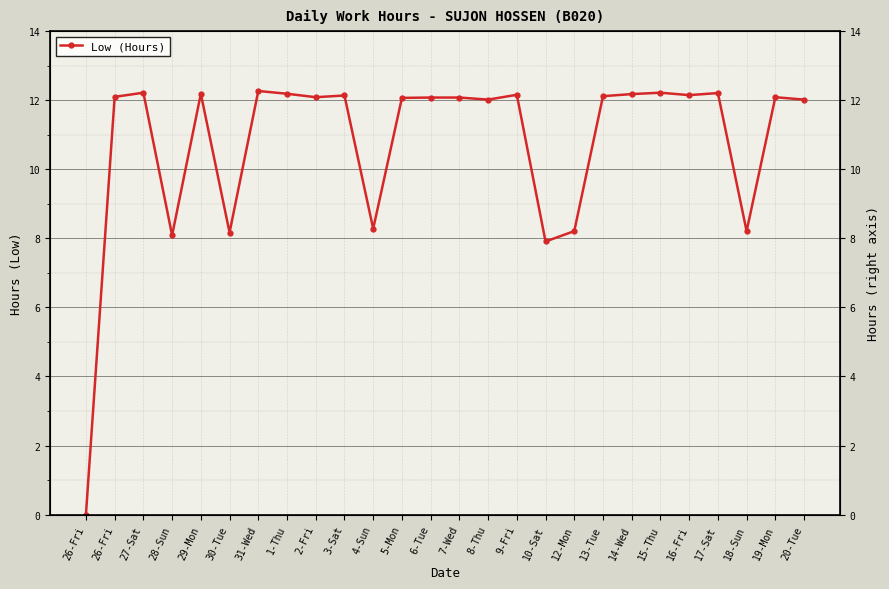

How many data points does each series have?

26